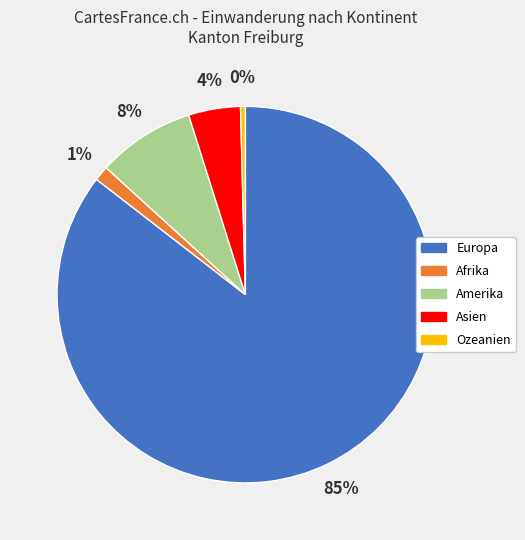

What is the majority slice?

Europa